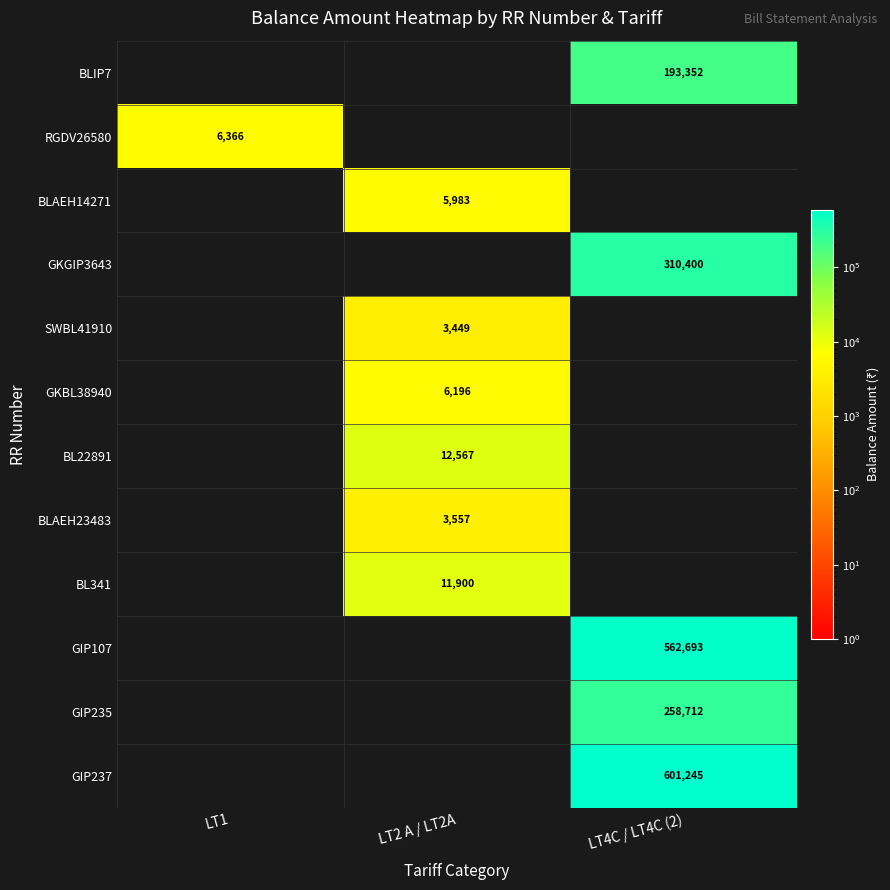

The BL341 series shows 6905 at LT2 A / LT2A. True or false?

False